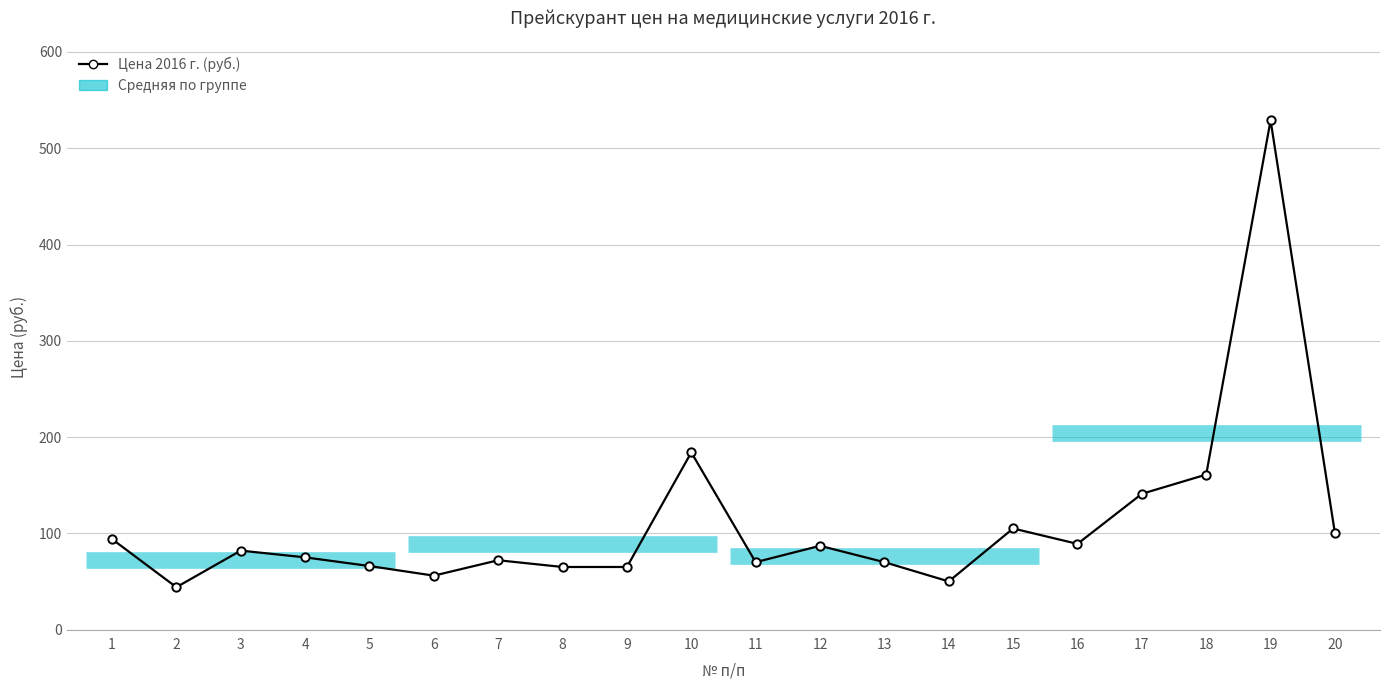

Between 8 and 15, which is larger?

15